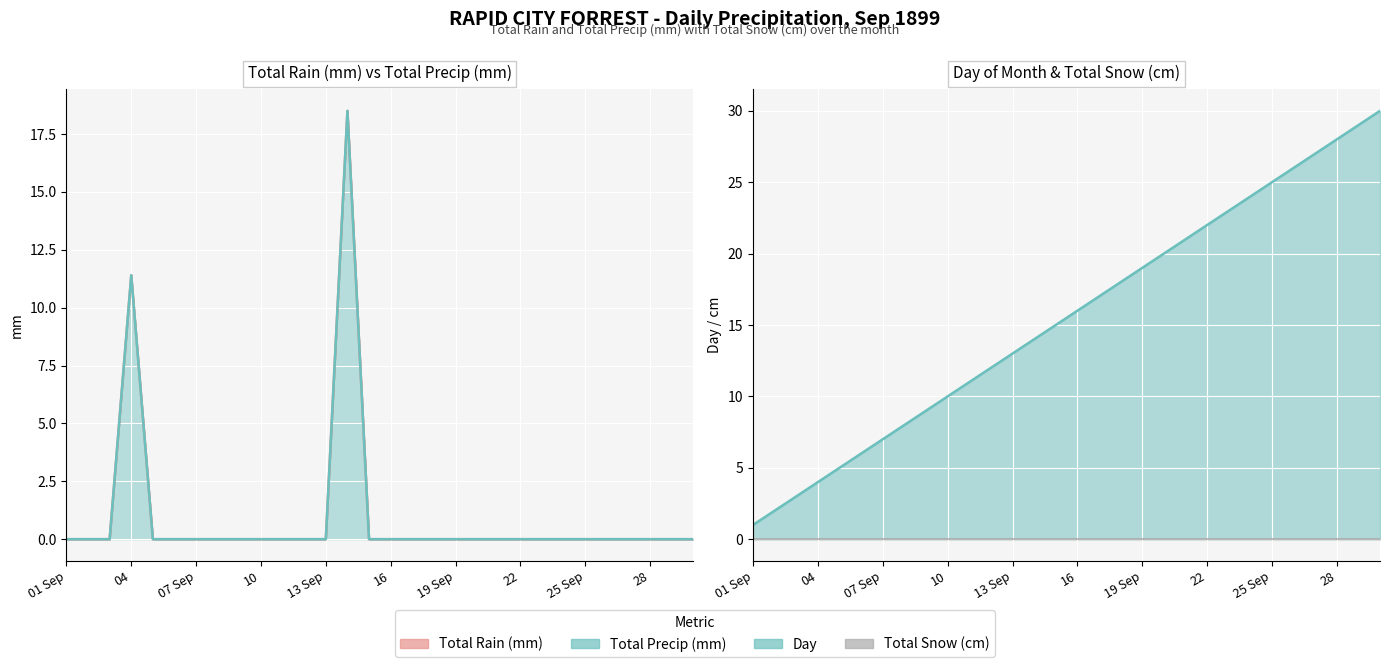

How many data points in Day are less than 16?

15